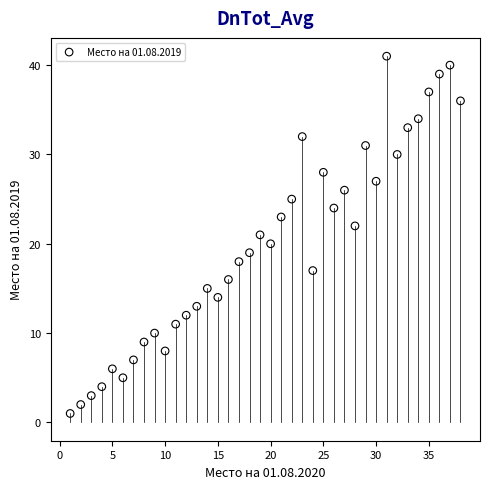

What is the range of Y values (max minus min)?

40